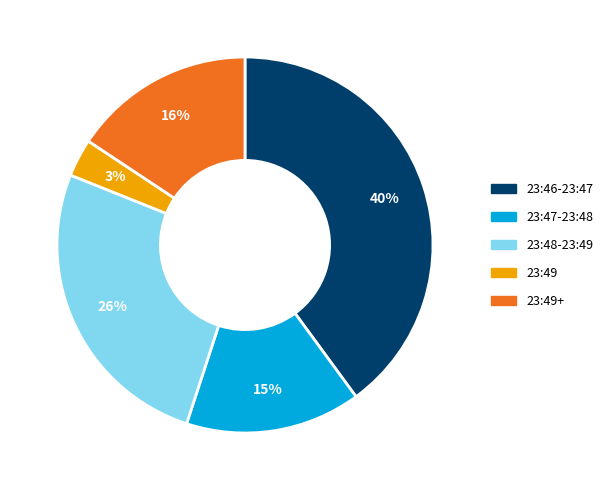

Do 23:49+ and 23:46-23:47 together represent more than half of the pie?

Yes